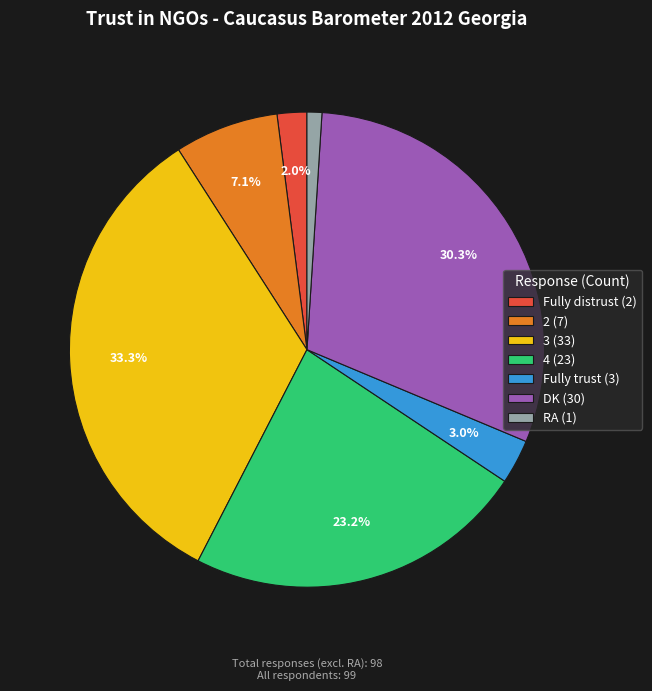

True or false: DK accounts for 30% of the total.

True